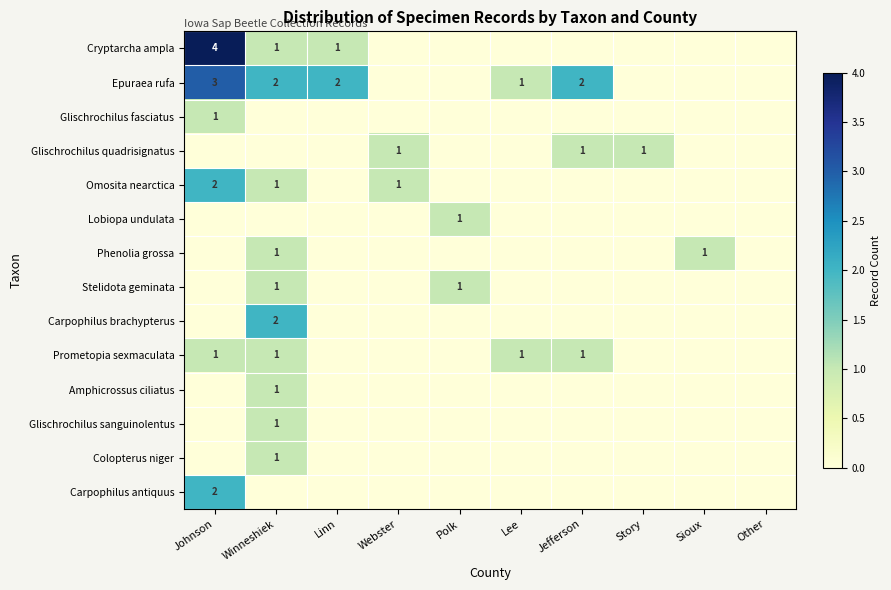

True or false: Prometopia sexmaculata has a value of 2 at Johnson.

False